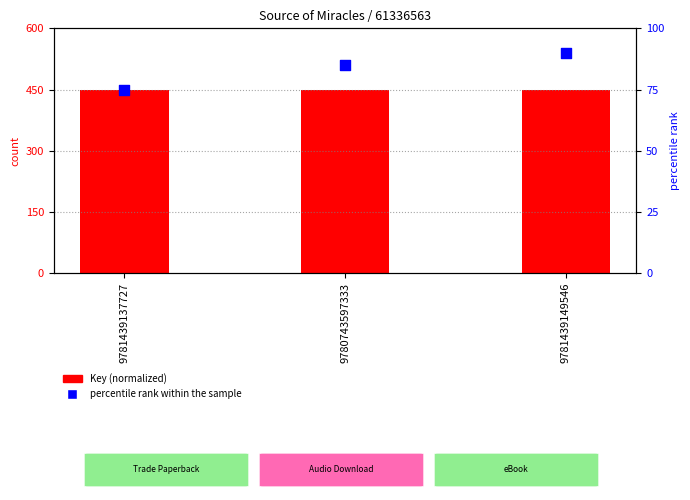

What is the total value across all series at 9781439149546?

540